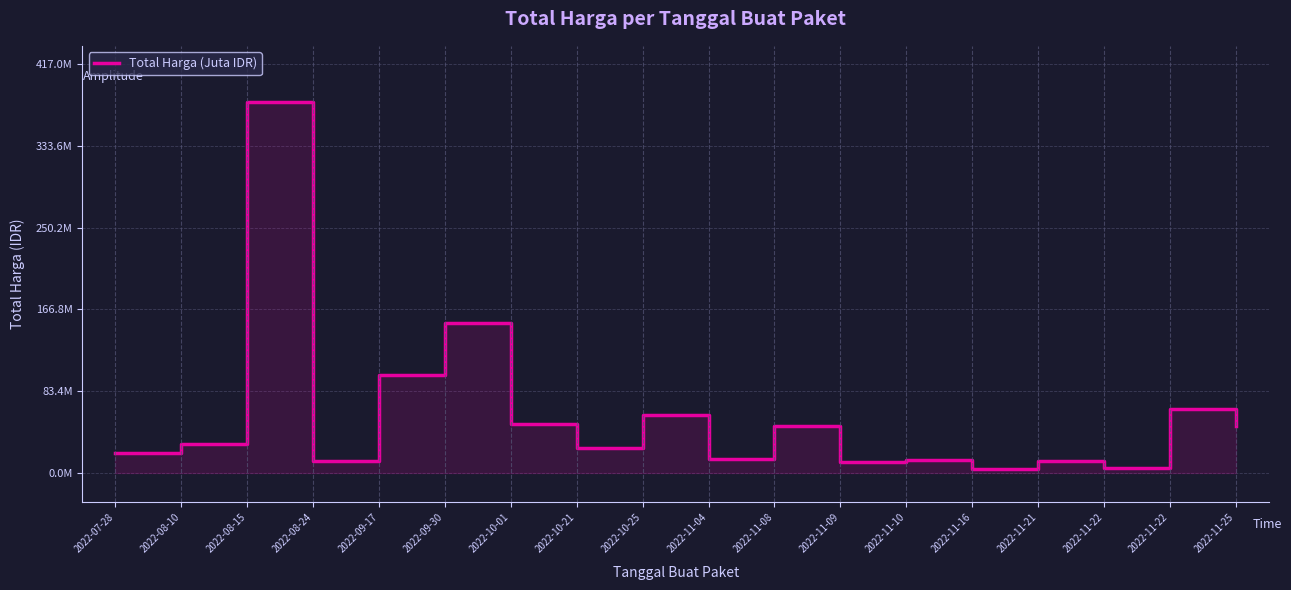

Reading left to right, list all the values displayed in this chart.

2022-07-28=19950000	2022-08-10=29000000	2022-08-15=379075000	2022-08-24=12000000	2022-09-17=100000000	2022-09-30=152477000	2022-10-01=49478000	2022-10-21=25200000	2022-10-25=59375000	2022-11-04=14400000	2022-11-08=48140000	2022-11-09=11100000	2022-11-10=13442000	2022-11-16=3825000	2022-11-21=11800000	2022-11-22=5093000	2022-11-22=65000000	2022-11-25=48140000